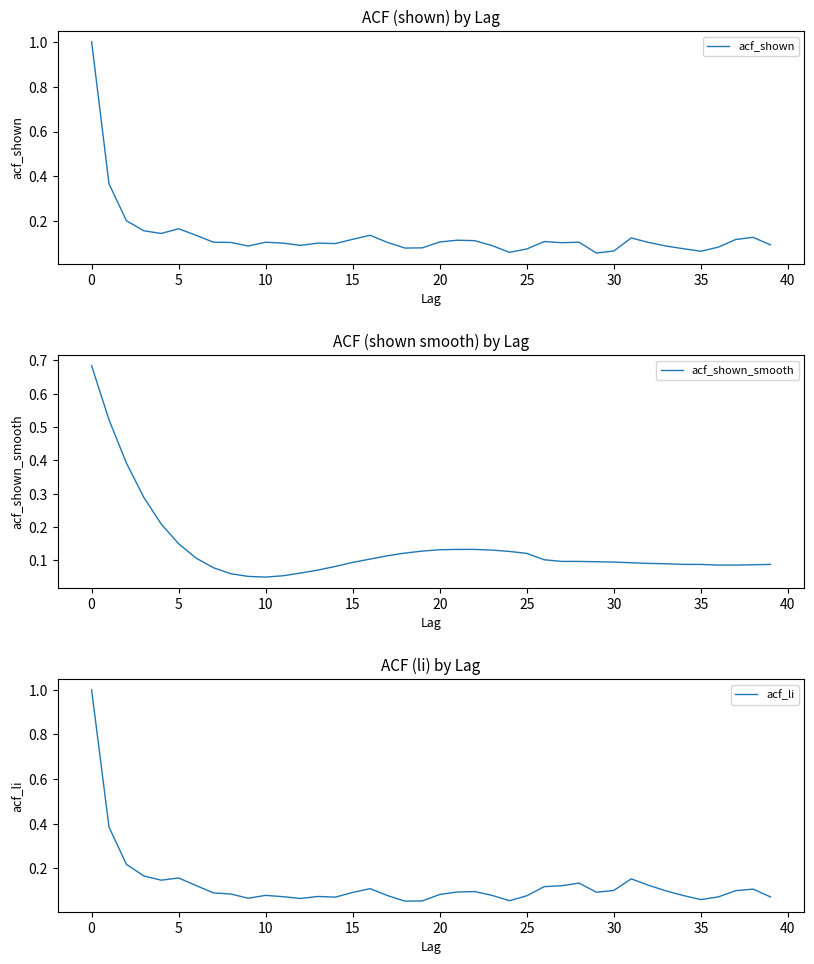

Which series has the largest total across all categories?

acf_shown_smooth